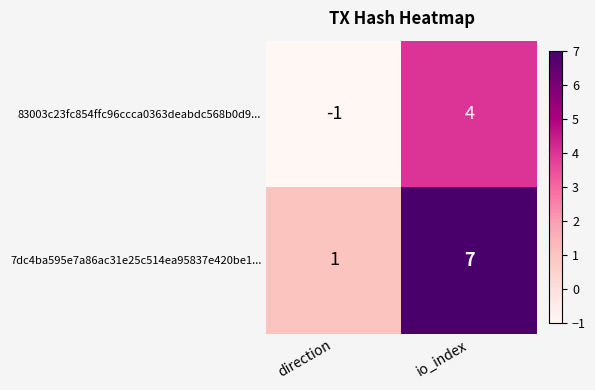

List the series in order of their overall mean, lowest first.

83003c23fc854ffc96ccca0363deabdc568b0d9..., 7dc4ba595e7a86ac31e25c514ea95837e420be1...